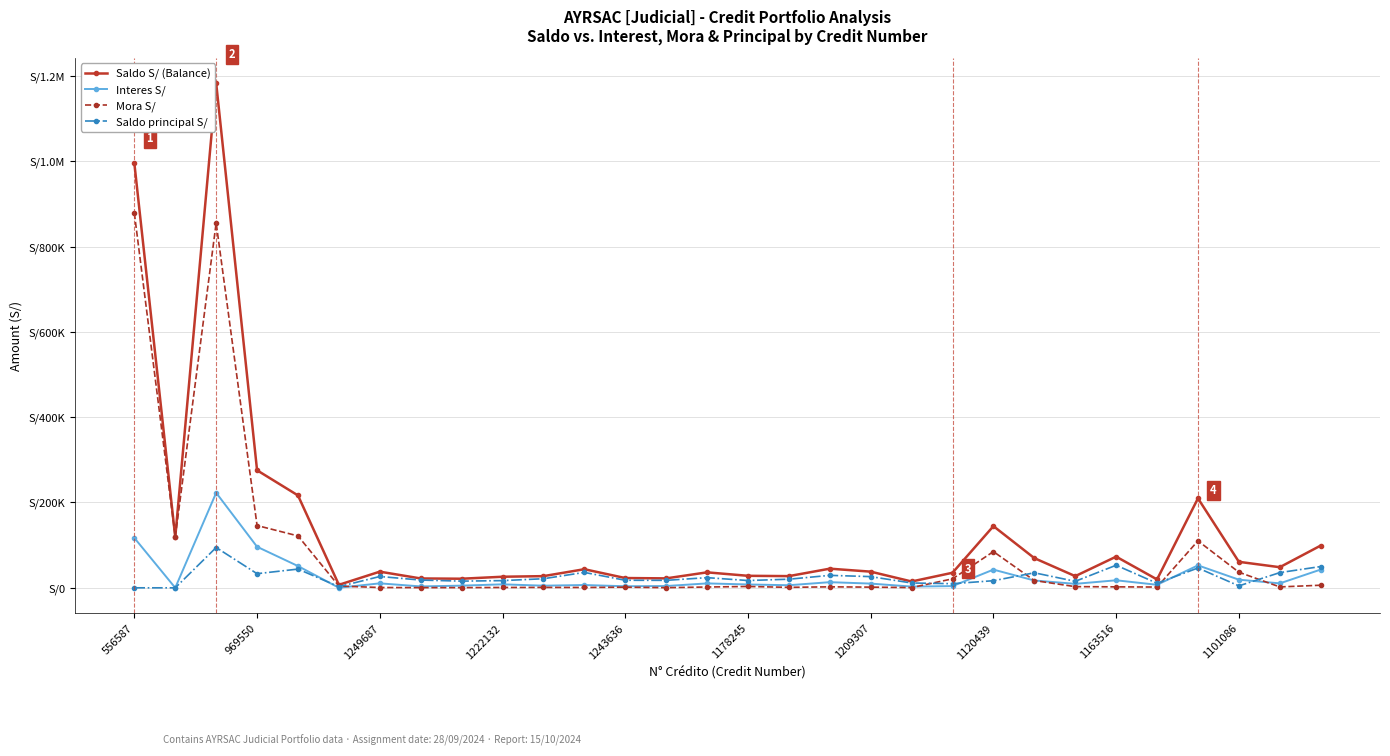

Does the chart have visible grid lines?

Yes